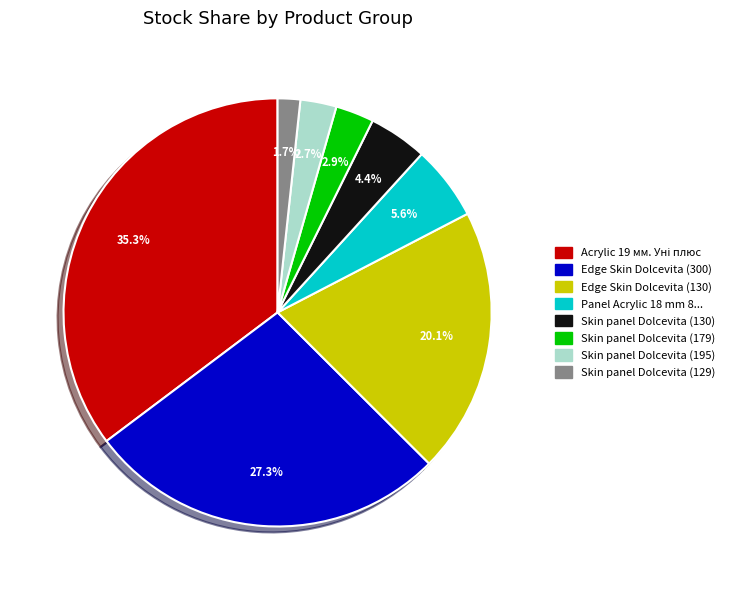

Is there a majority slice in this chart?

No